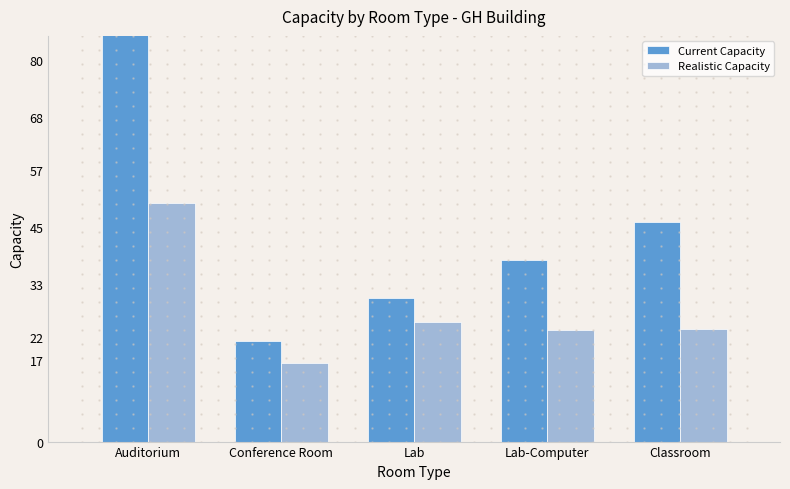

Between Conference Room and Lab-Computer, which series saw the biggest shift?

Current Capacity